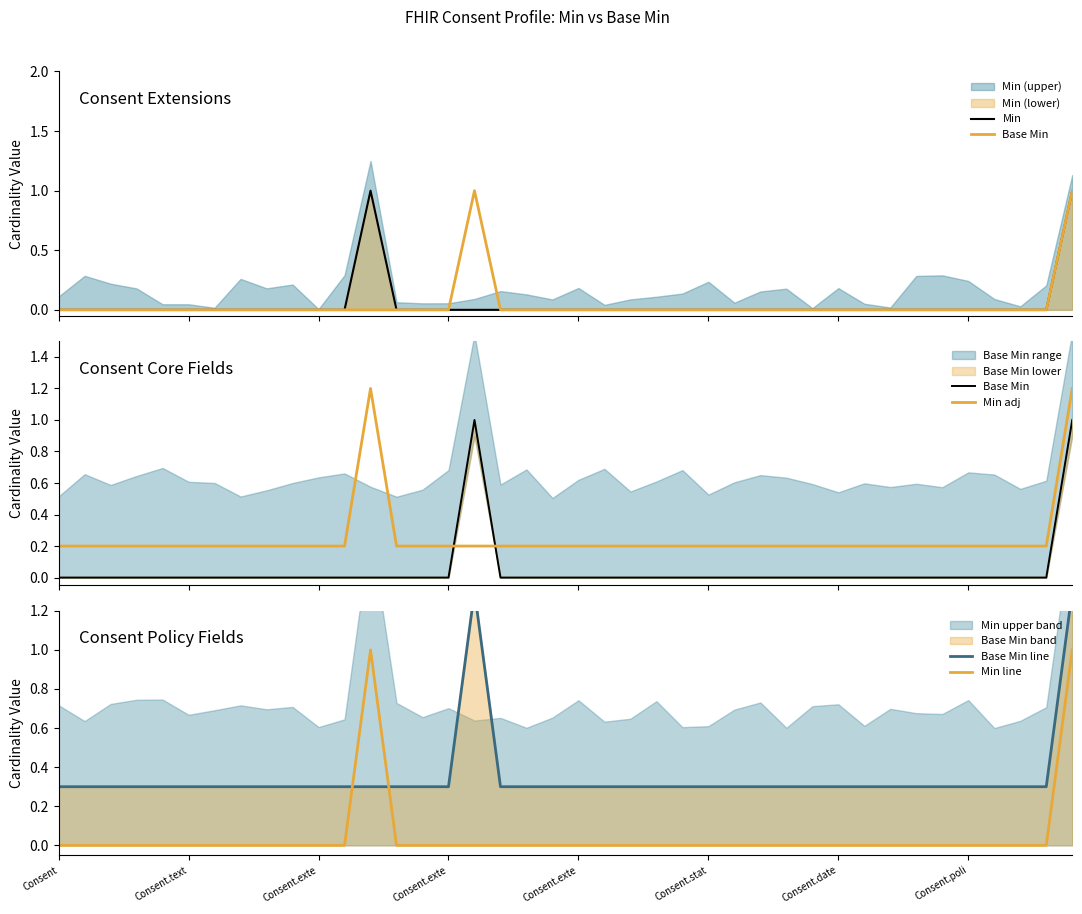

Rank the series by their maximum value, from lowest to highest.

Min, Base Min, Min line, Min adj, Base Min line